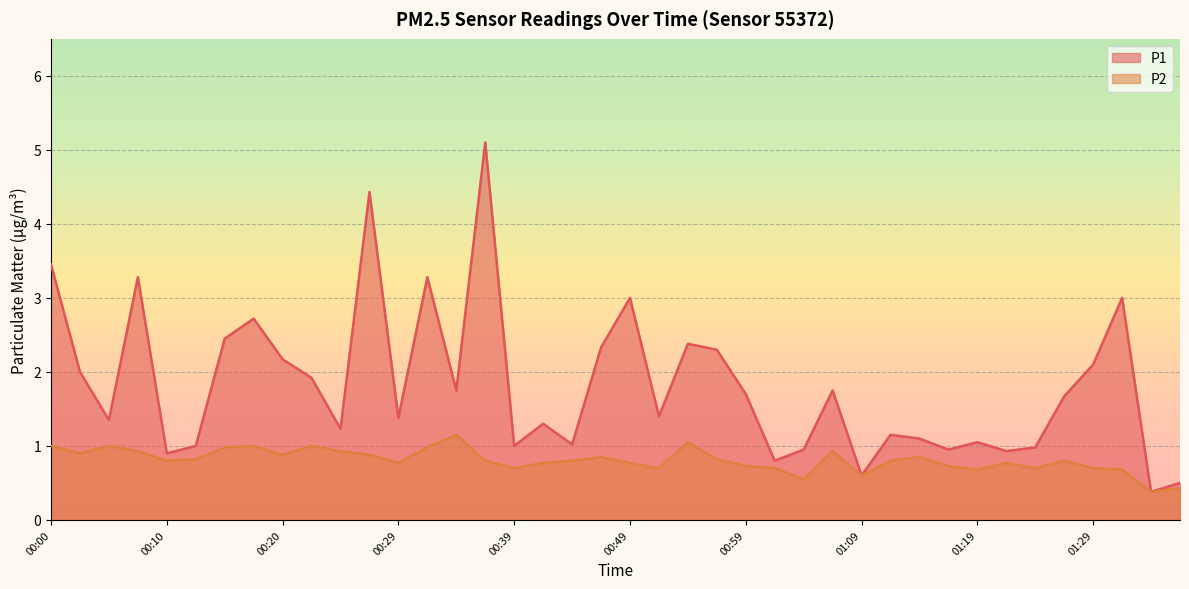

True or false: P2 and P1 intersect in this chart.

False